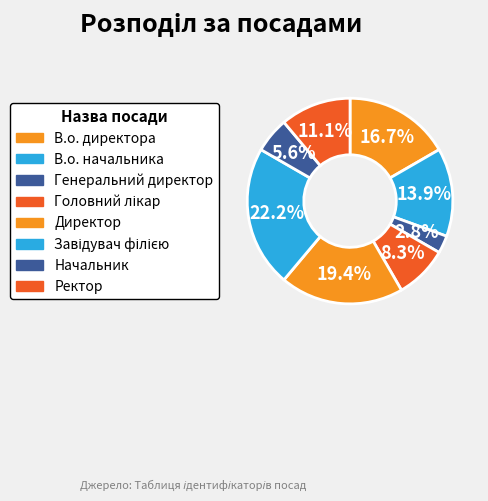

Count the number of slices in the pie.

8